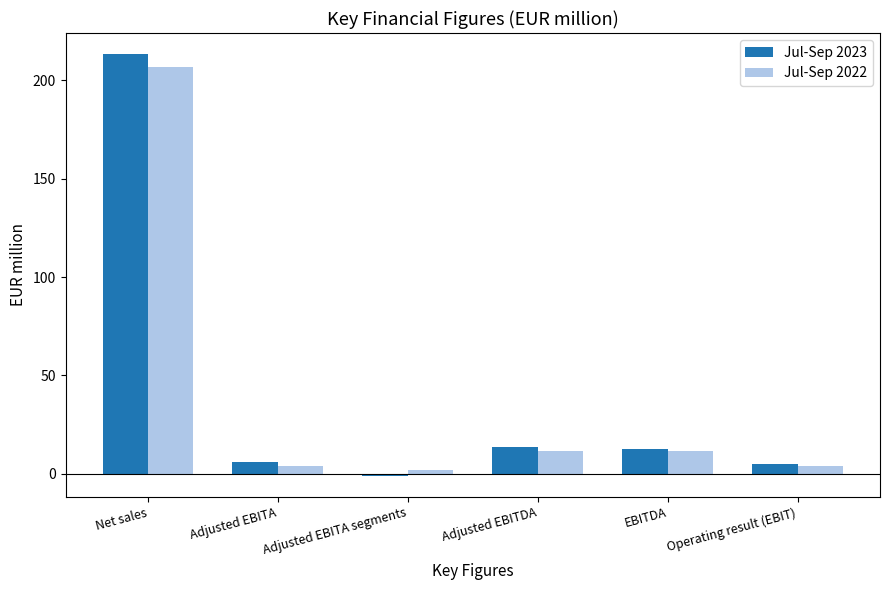

At which category is the sum across all series the highest?

Net sales